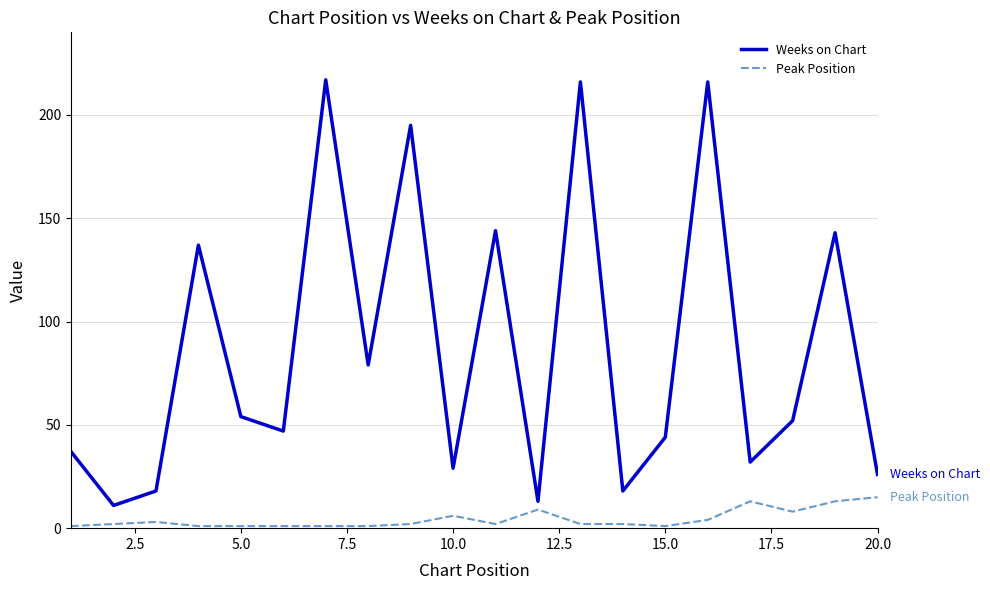

Which series has the largest range (max minus min)?

Weeks on Chart